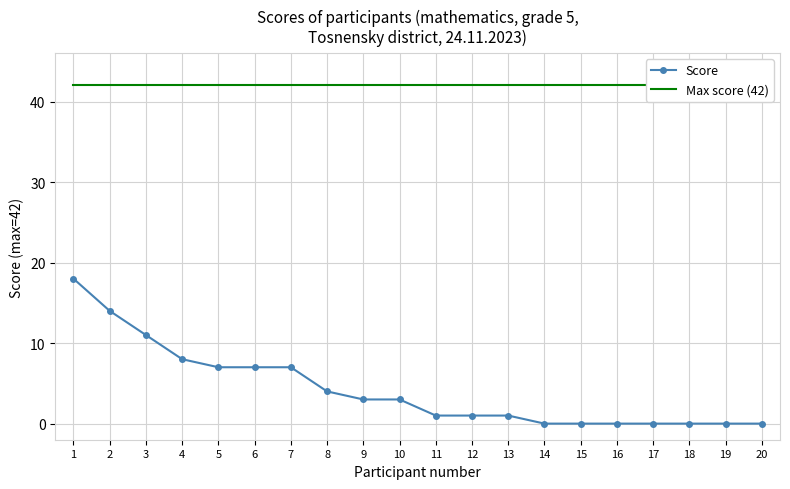

At which category does the chart reach its minimum across all series?

14